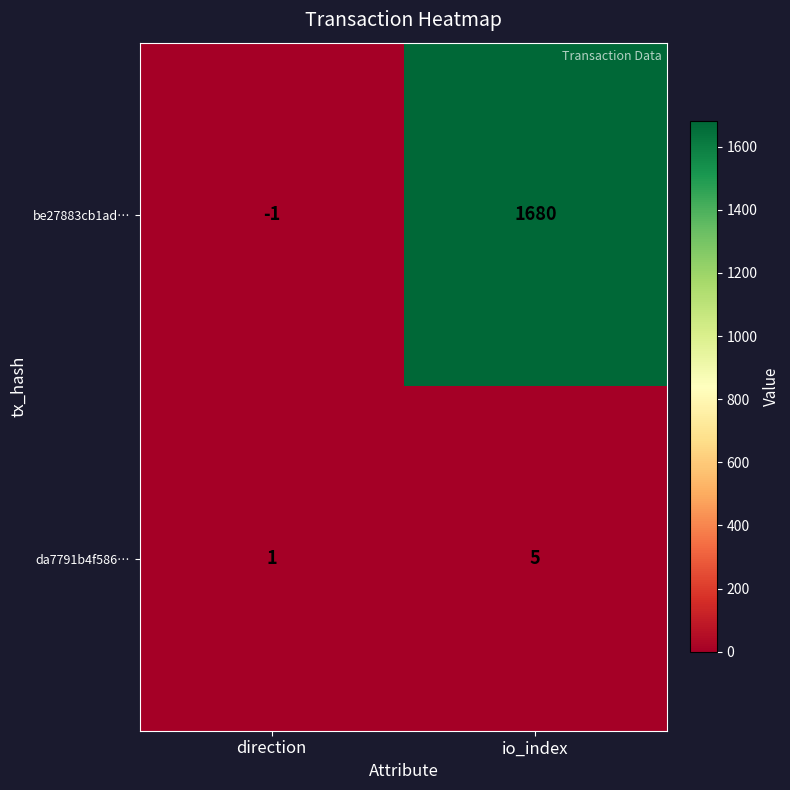

Is it true that be27883cb1ad… equals 773 at io_index?

False